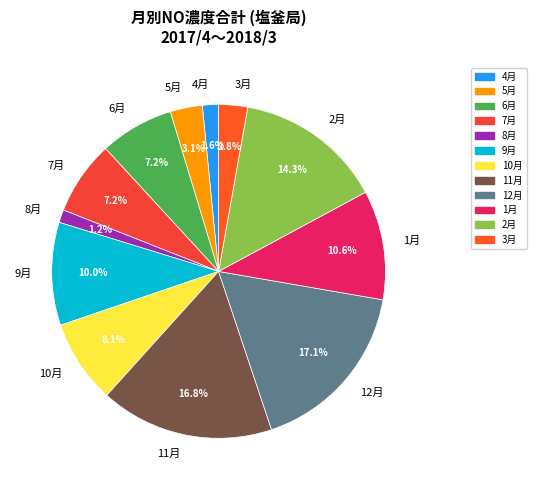

To the nearest percent, what portion does 6月 represent?

7%